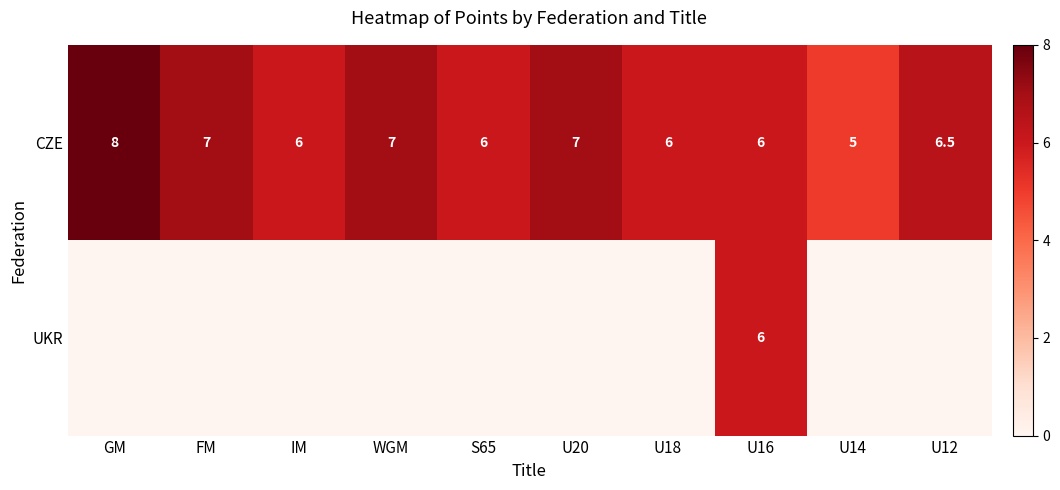

What is the greatest value displayed?

8.0